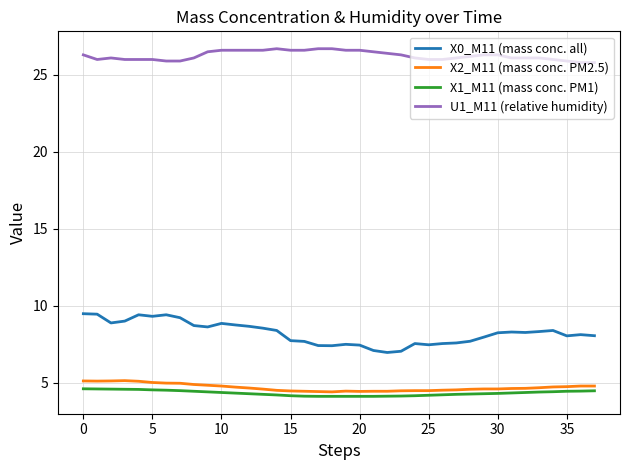

What is the difference between the maximum and minimum values in the X0_M11 (mass conc. all) series?

2.5